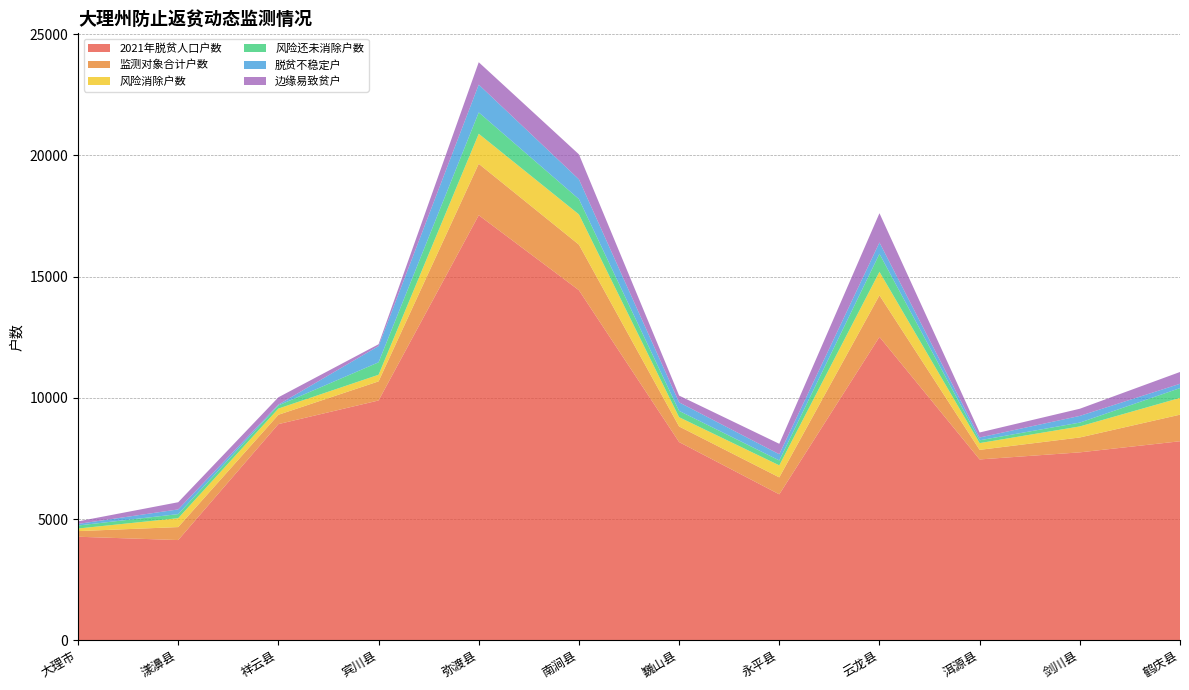

Reading left to right, extract all data points from this chart.

2021年脱贫人口户数: 大理市=4270	漾濞县=4133	祥云县=8915	宾川县=9890	弥渡县=17531	南涧县=14437	巍山县=8175	永平县=6019	云龙县=12511	洱源县=7458	剑川县=7750	鹤庆县=8208
监测对象合计户数: 大理市=232	漾濞县=535	祥云县=385	宾川县=787	弥渡县=2120	南涧县=1880	巍山县=643	永平县=699	云龙县=1714	洱源县=395	剑川县=614	鹤庆县=1096
风险消除户数: 大理市=107	漾濞县=367	祥云县=256	宾川县=273	弥渡县=1238	南涧县=1247	巍山县=382	永平县=496	云龙县=971	洱源县=279	剑川县=456	鹤庆县=691
风险还未消除户数: 大理市=125	漾濞县=168	祥云县=129	宾川县=514	弥渡县=882	南涧县=633	巍山县=261	永平县=203	云龙县=743	洱源县=116	剑川县=158	鹤庆县=405
脱贫不稳定户: 大理市=65	漾濞县=194	祥云县=34	宾川县=670	弥渡县=1146	南涧县=813	巍山县=352	永平县=255	云龙县=467	洱源县=115	剑川县=276	鹤庆县=178
边缘易致贫户: 大理市=105	漾濞县=296	祥云县=302	宾川县=75	弥渡县=923	南涧县=1031	巍山县=278	永平县=431	云龙县=1207	洱源县=207	剑川县=295	鹤庆县=487